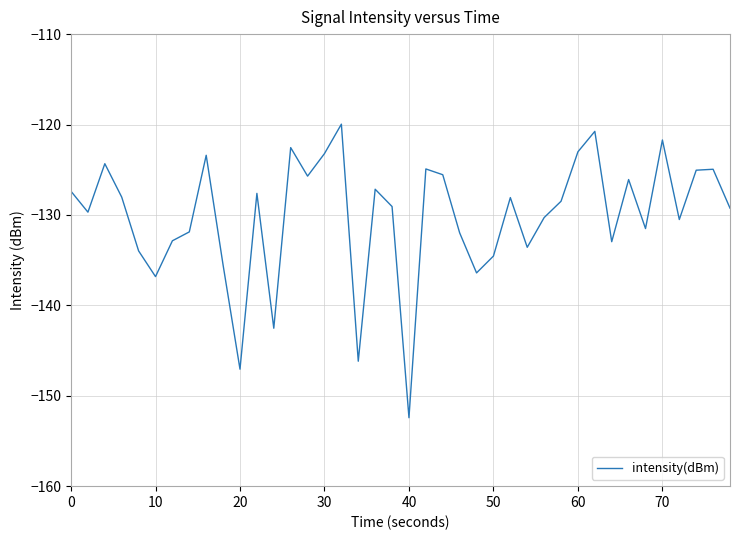

What is the greatest value displayed?

-120.0